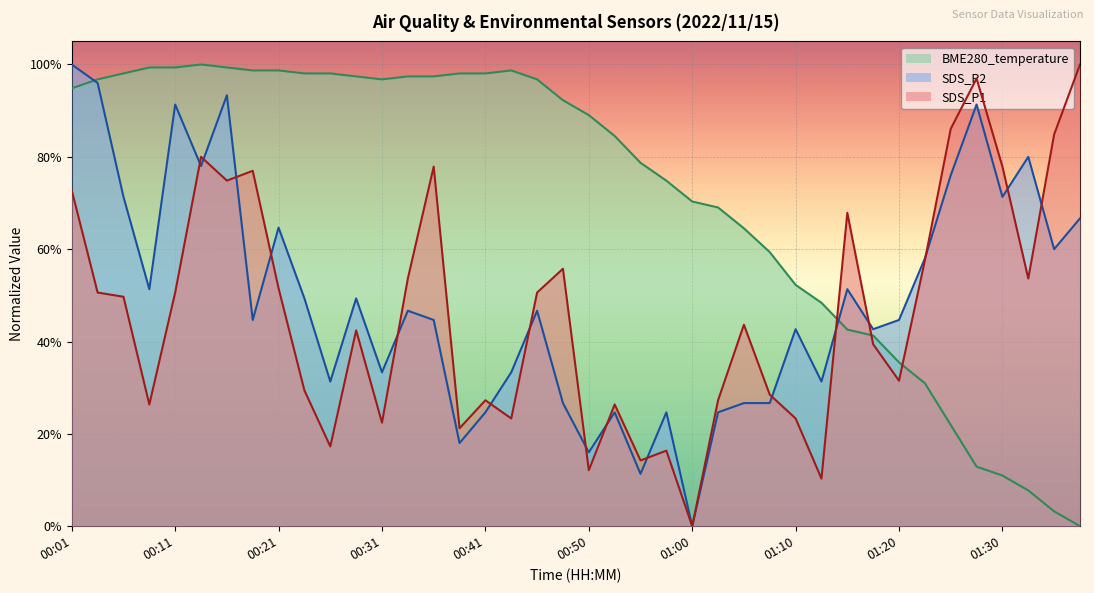

What is the total value across all series at 00:43?

1.6